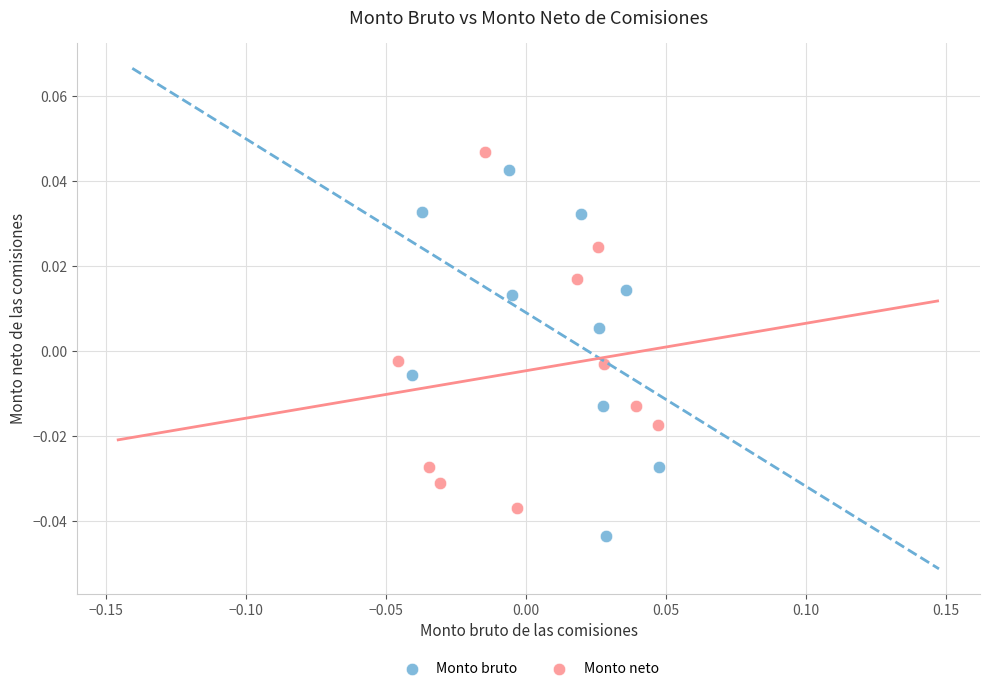

Which series contains the lowest Y value?

Monto bruto